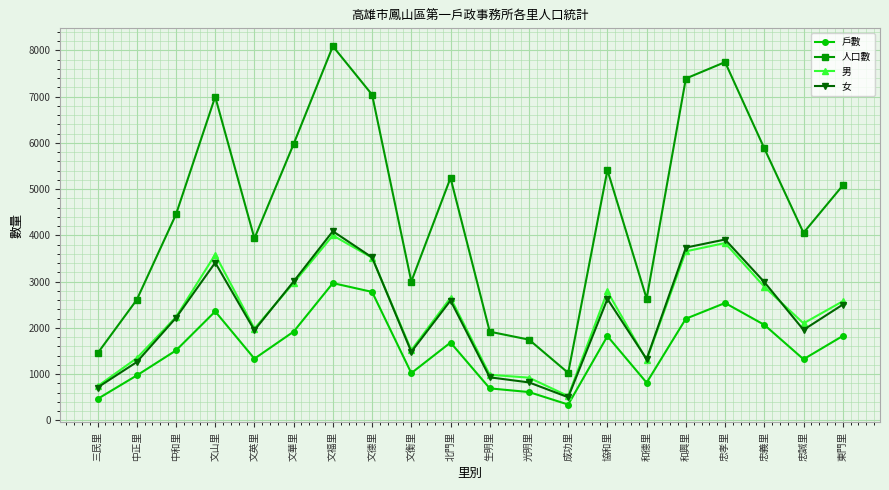

Rank the series by their maximum value, from lowest to highest.

戶數, 男, 女, 人口數